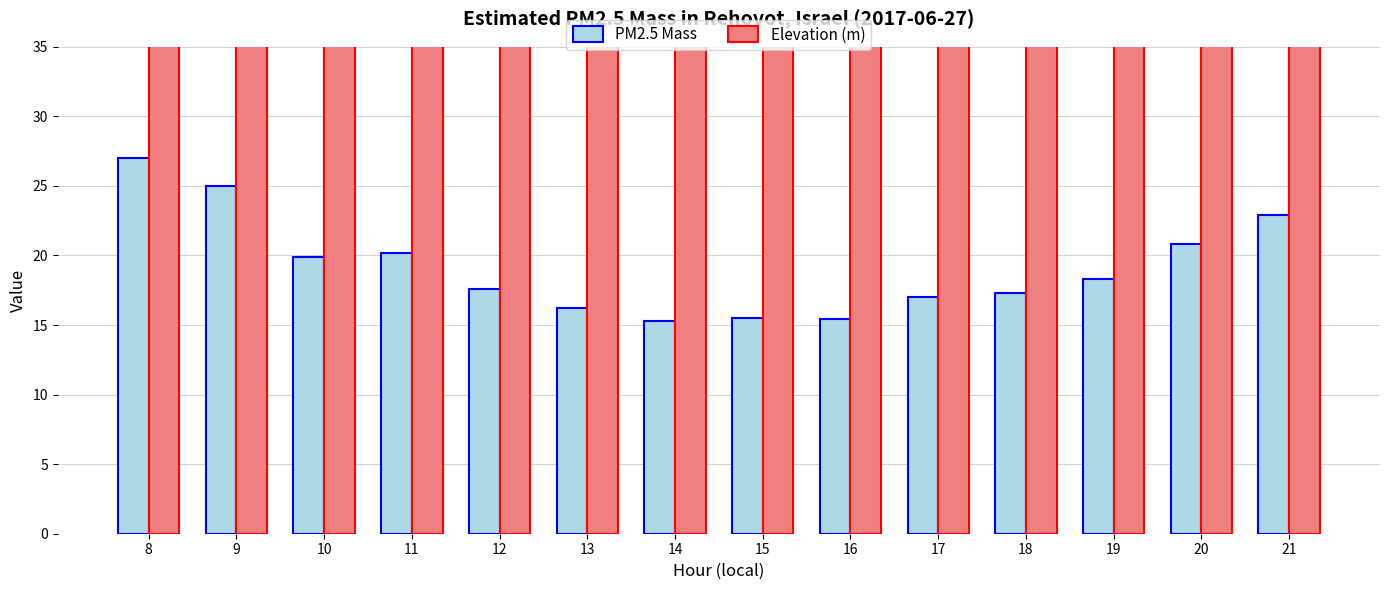

Which series has the largest total across all categories?

Elevation (m)